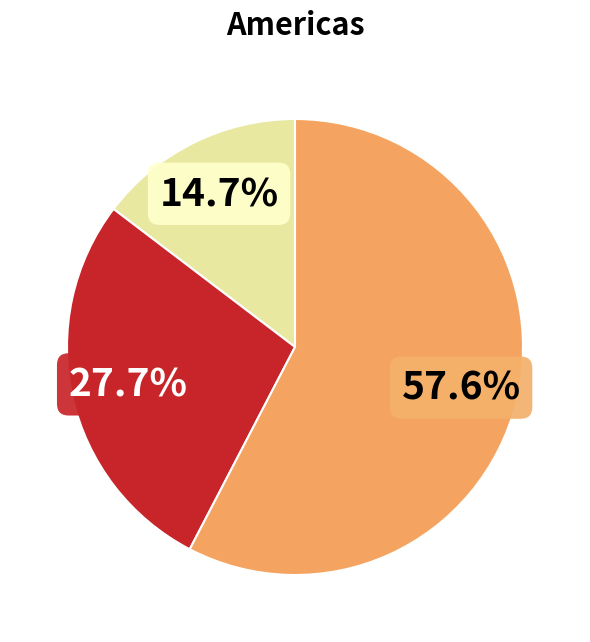

Does any single category account for the majority?

Yes